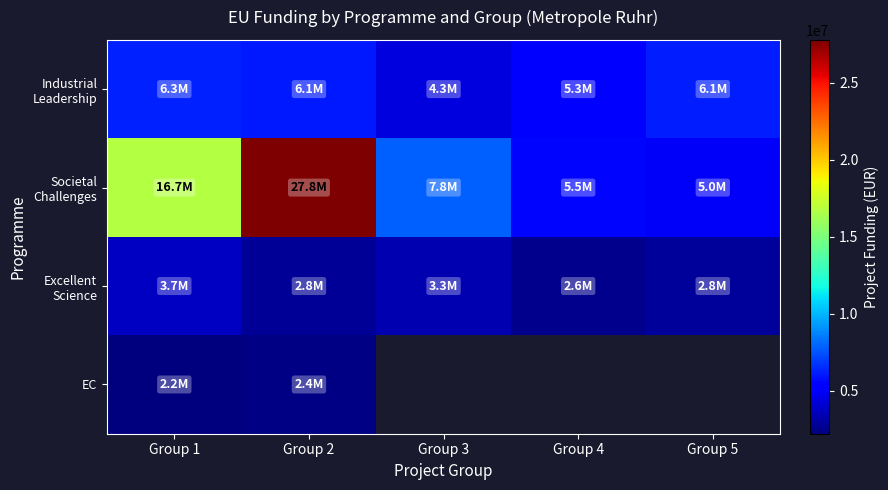

How many categories are shown in the chart?

5